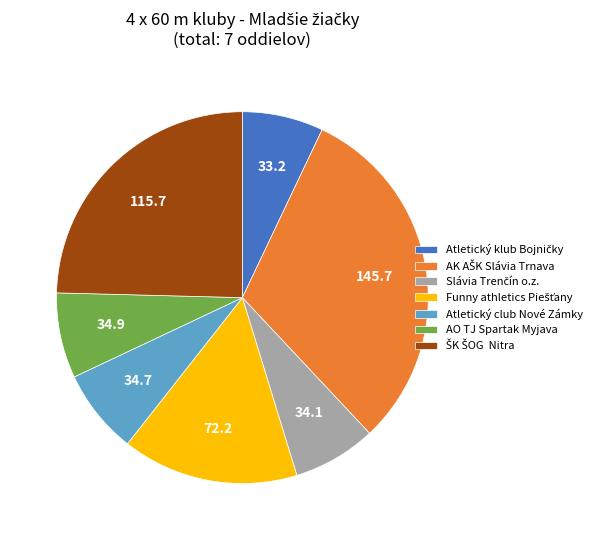

The Atletický club Nové Zámky slice represents 7% of the pie. True or false?

True